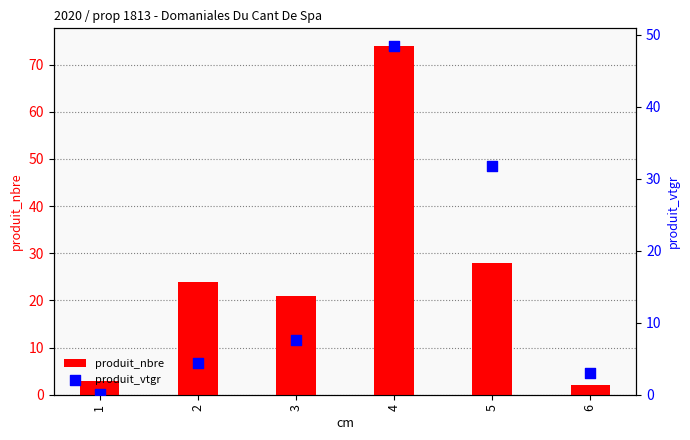

Which series contains the highest Y value?

produit_nbre